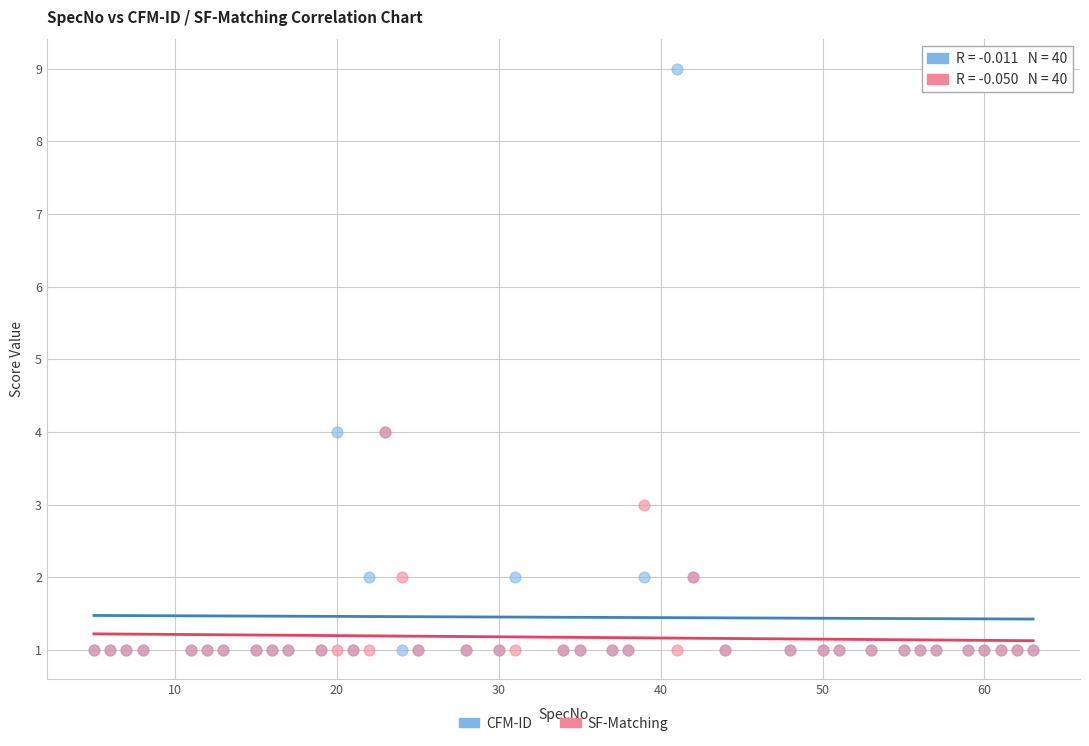

Which series reaches the maximum Y coordinate?

CFM-ID